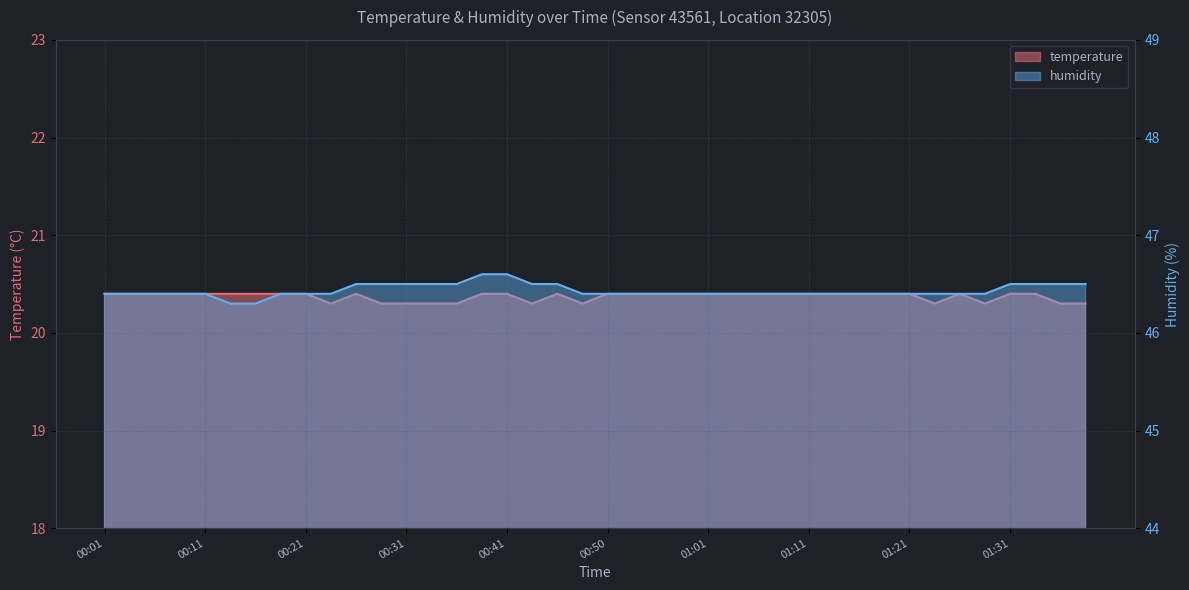

Which category has the highest value in the humidity series?

00:38